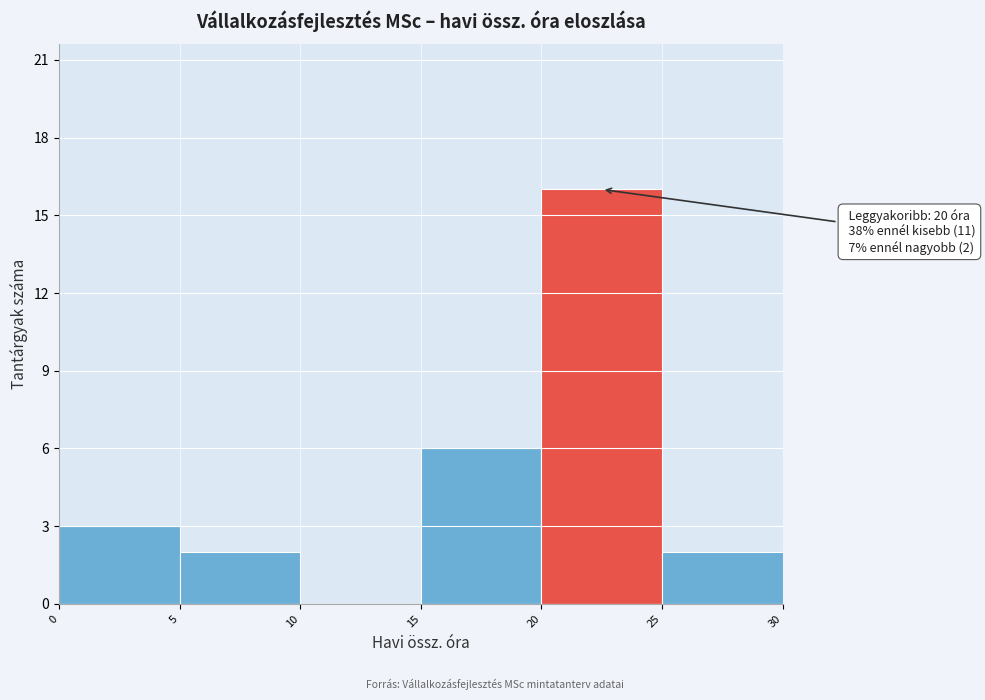

Over which range of the x-axis is the bar tallest?

20 to 25